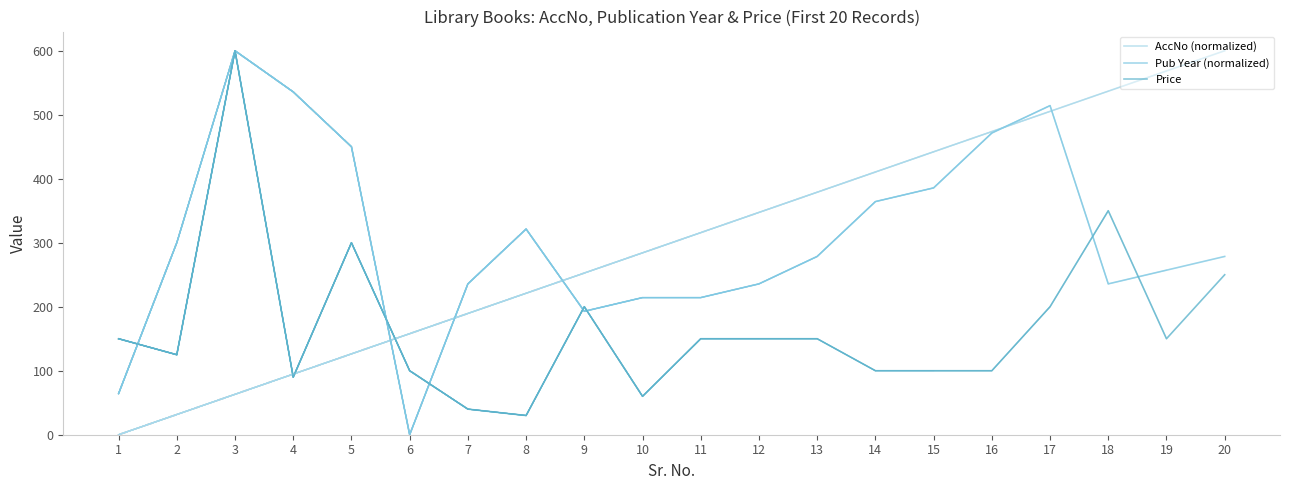

The value of AccNo (normalized) at 18 is 536.8. True or false?

True